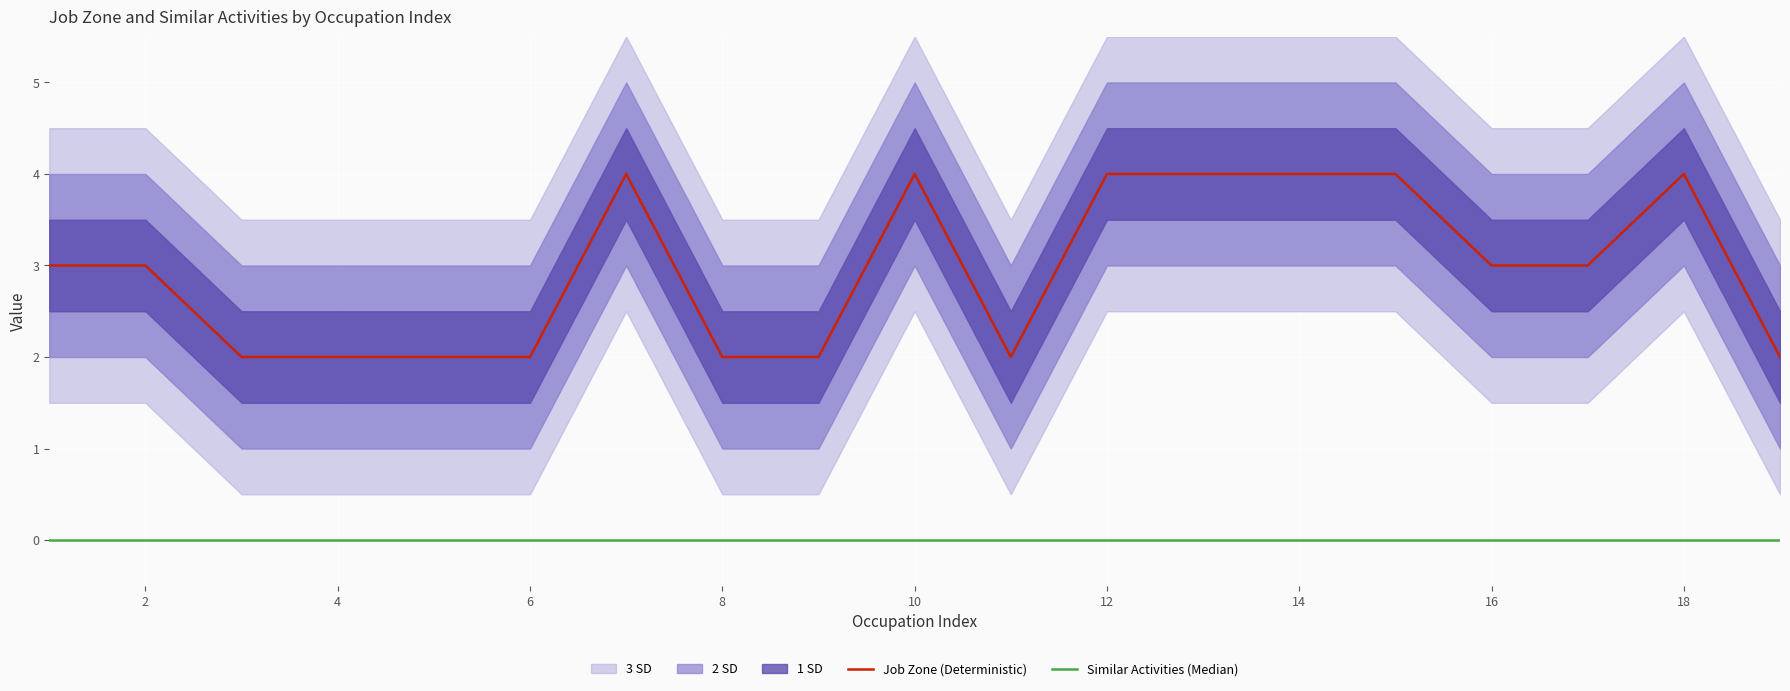

What is the highest value of the Job Zone (Deterministic) series?

4